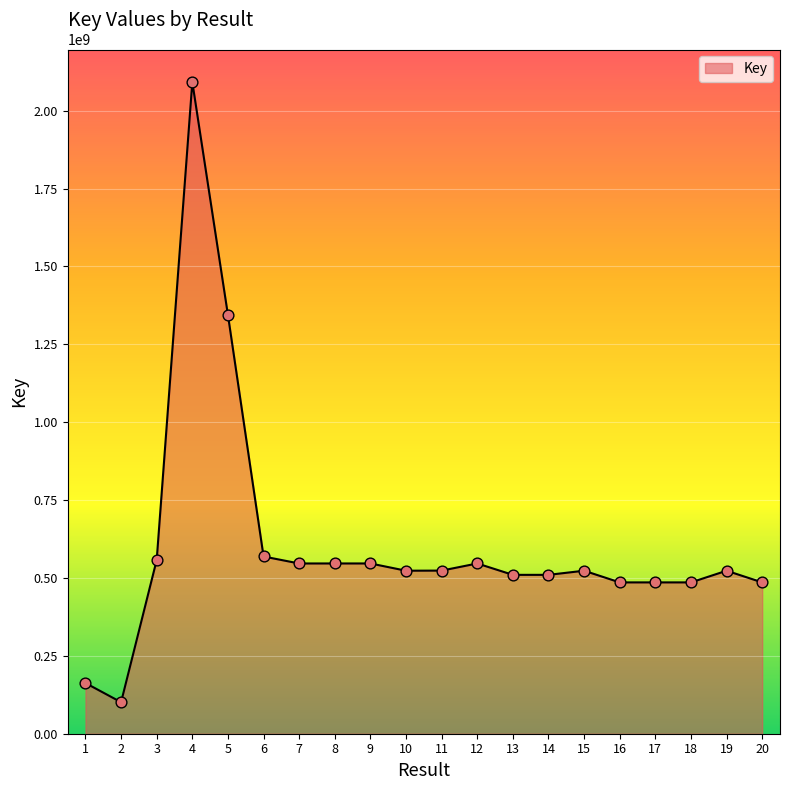

What is the ratio of the value at 5 to the value at 12?

2.5